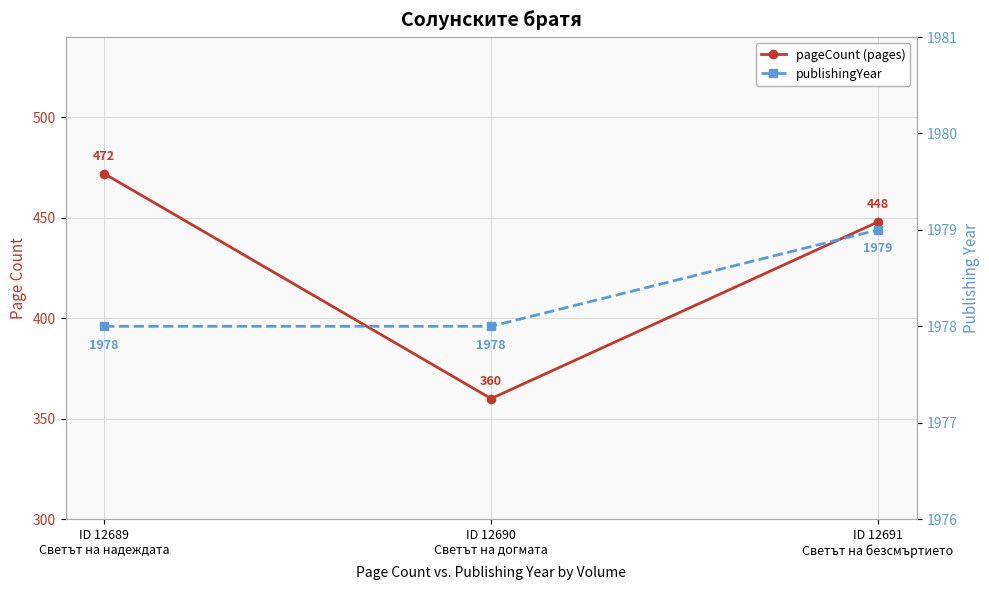

The publishingYear series shows 2717 at ID 12690
Светът на догмата. True or false?

False